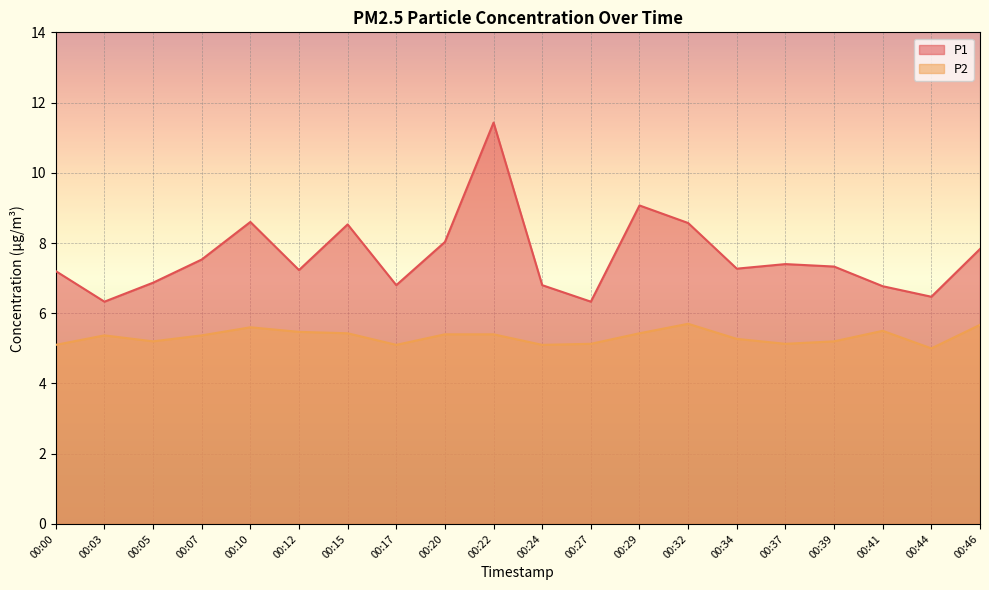

Where is P2 nearest to the value 5?

00:44